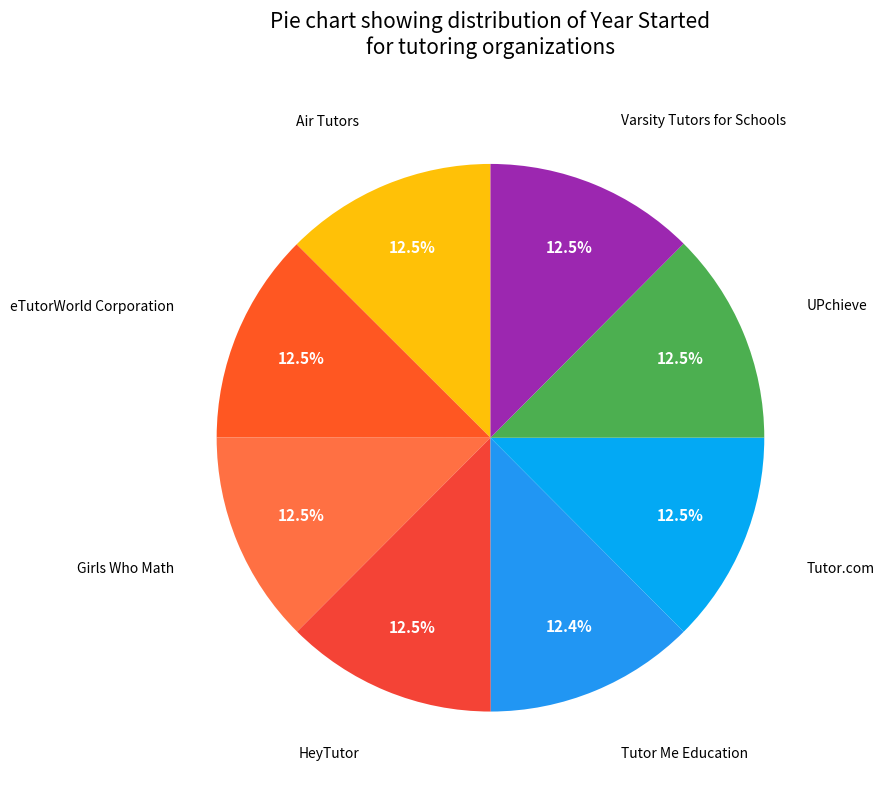

Is there any slice that represents more than half of the pie?

No